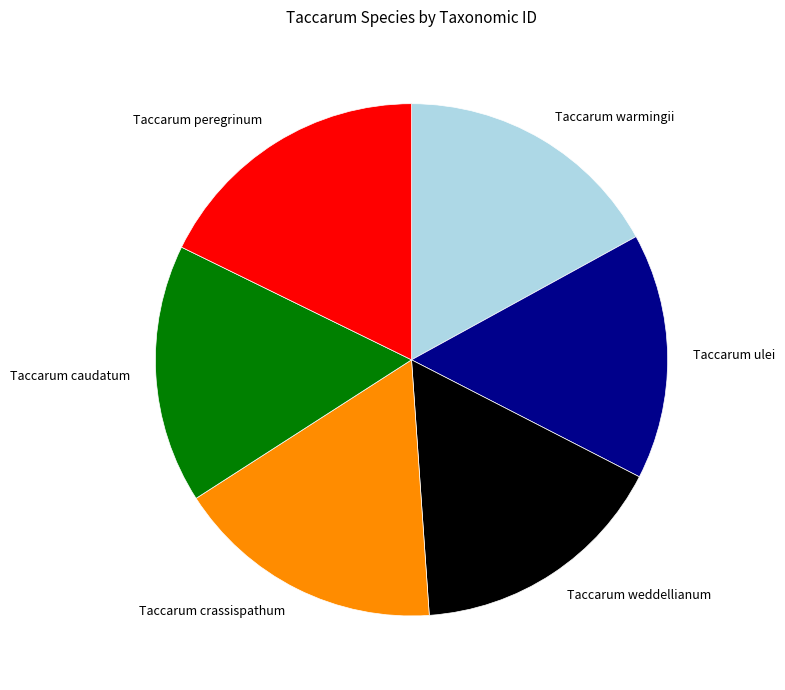

Is it true that Taccarum ulei is 5% of the pie?

False